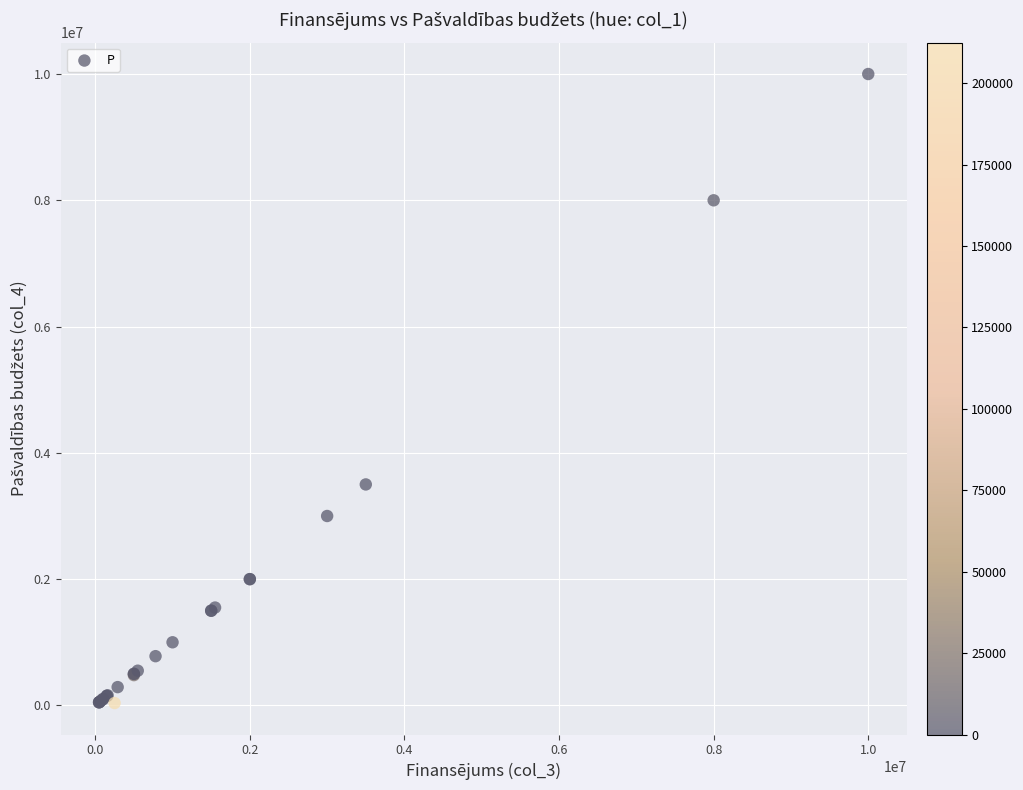

What Y value in the scatter plot is closest to 5018750?

3500000